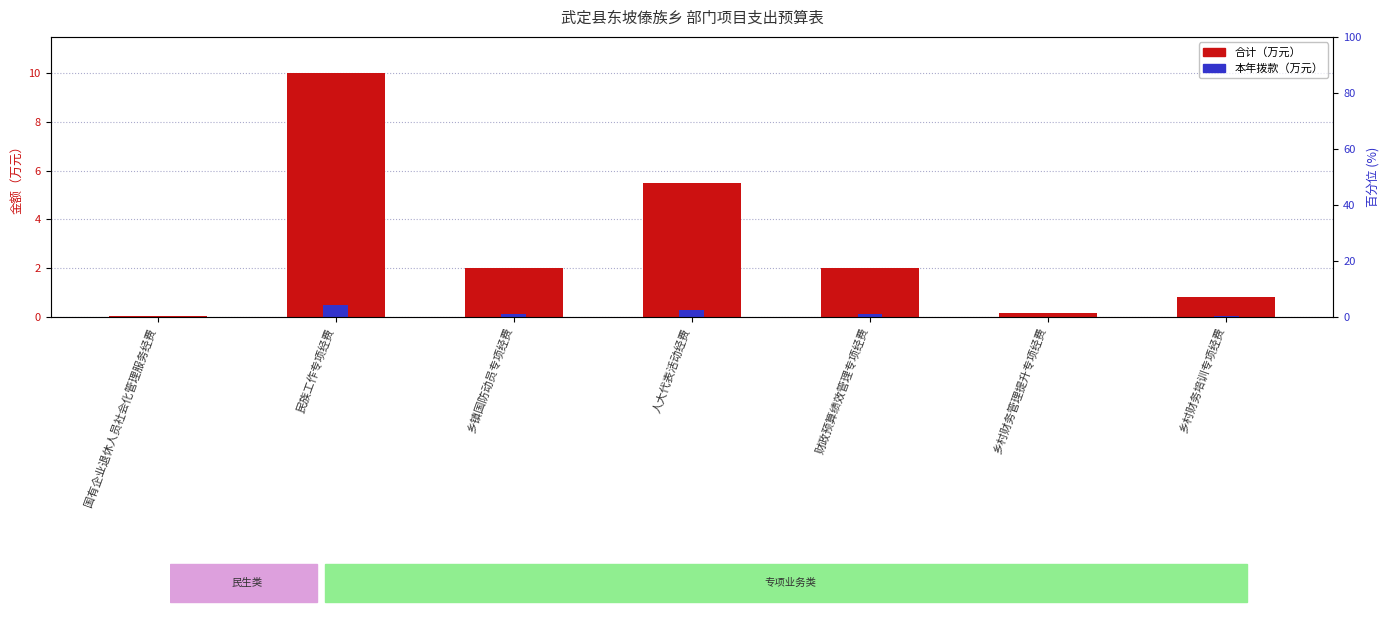

At which label does 合计 reach its minimum?

国有企业退休人员社会化管理服务经费